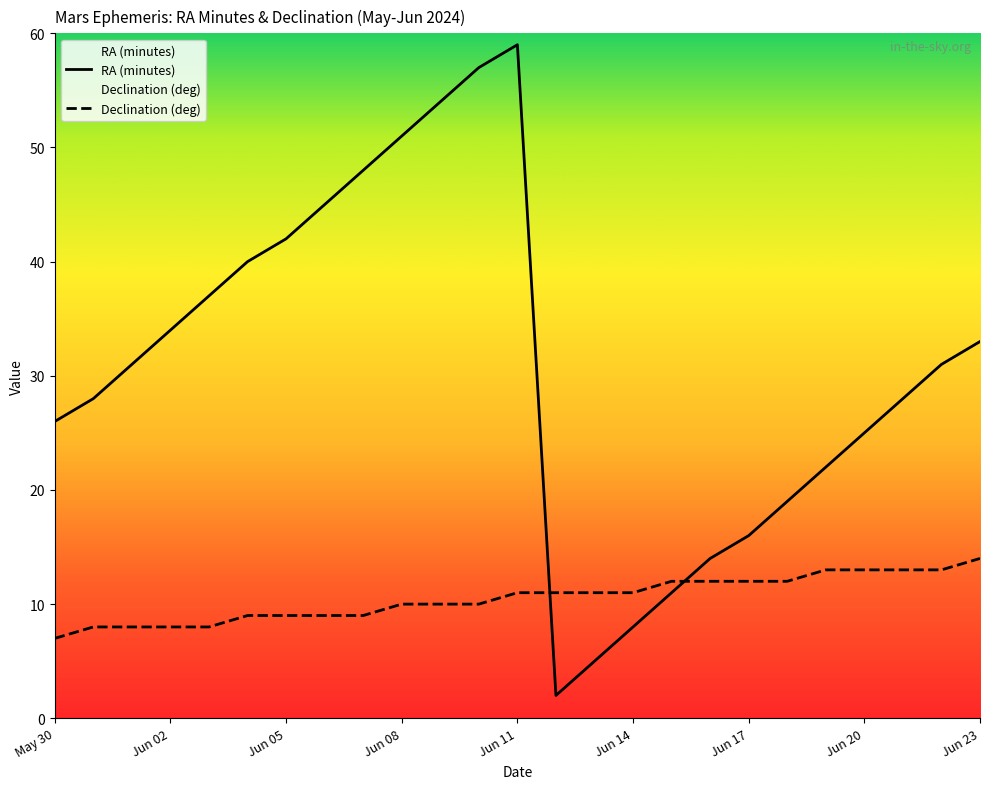

What is the label of the 1st point from the right?

Jun 23